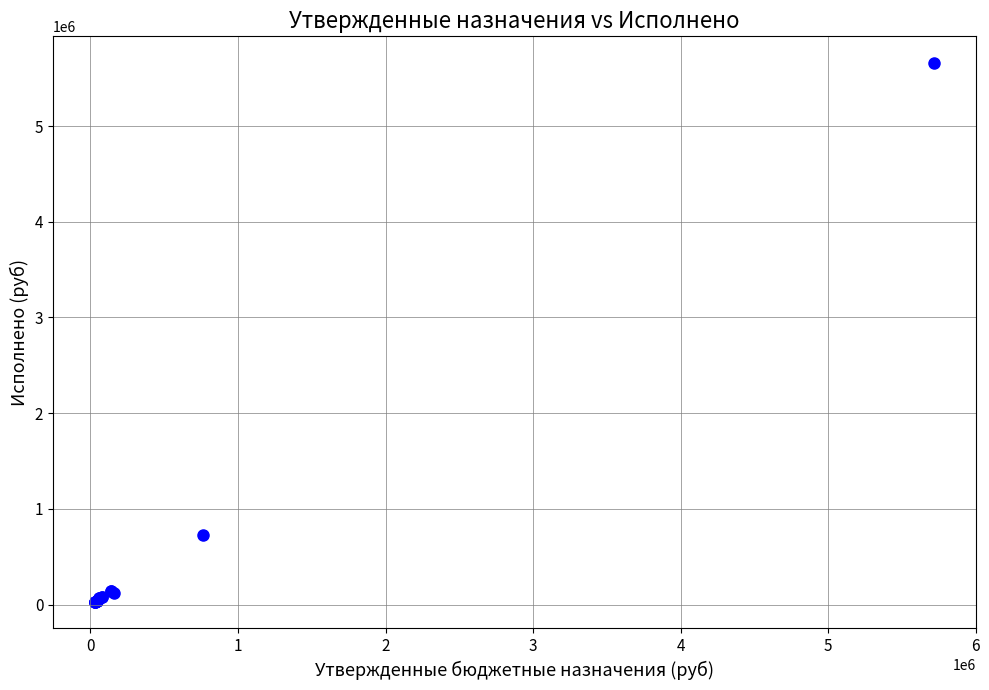

What Y value in the scatter plot is closest to 2843574?

724280.1